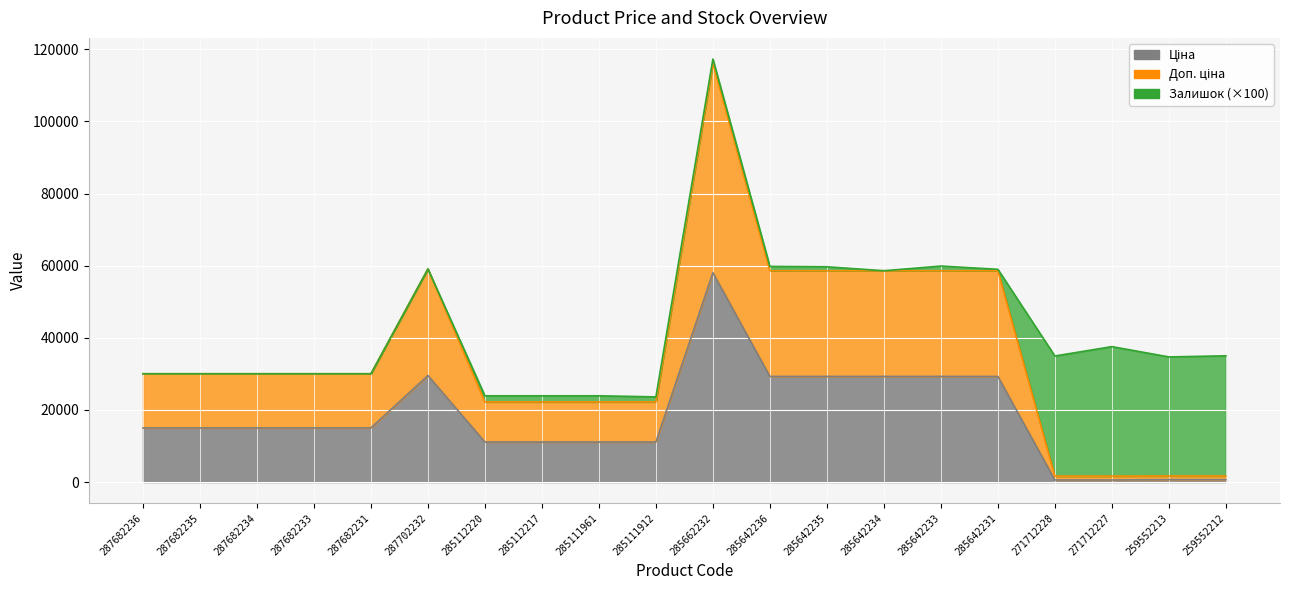

What is the smallest value displayed?

586.0